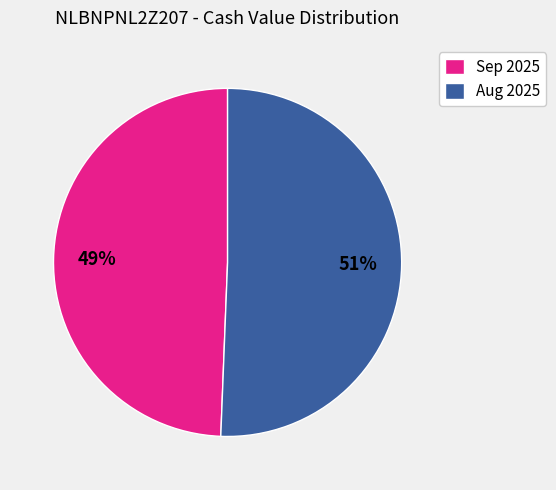

Between Aug 2025 and Sep 2025, which is larger?

Aug 2025